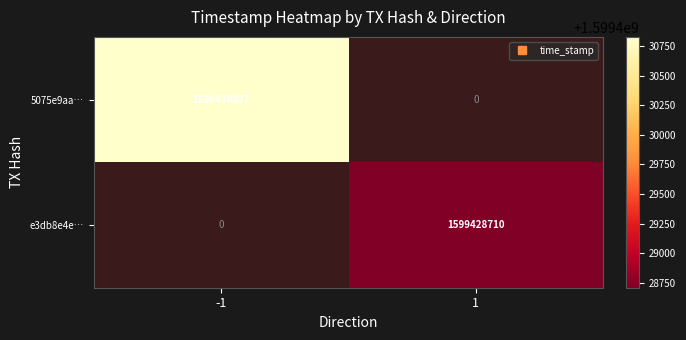

True or false: e3db8e4e… has a value of 1599428710.0 at 1.

True